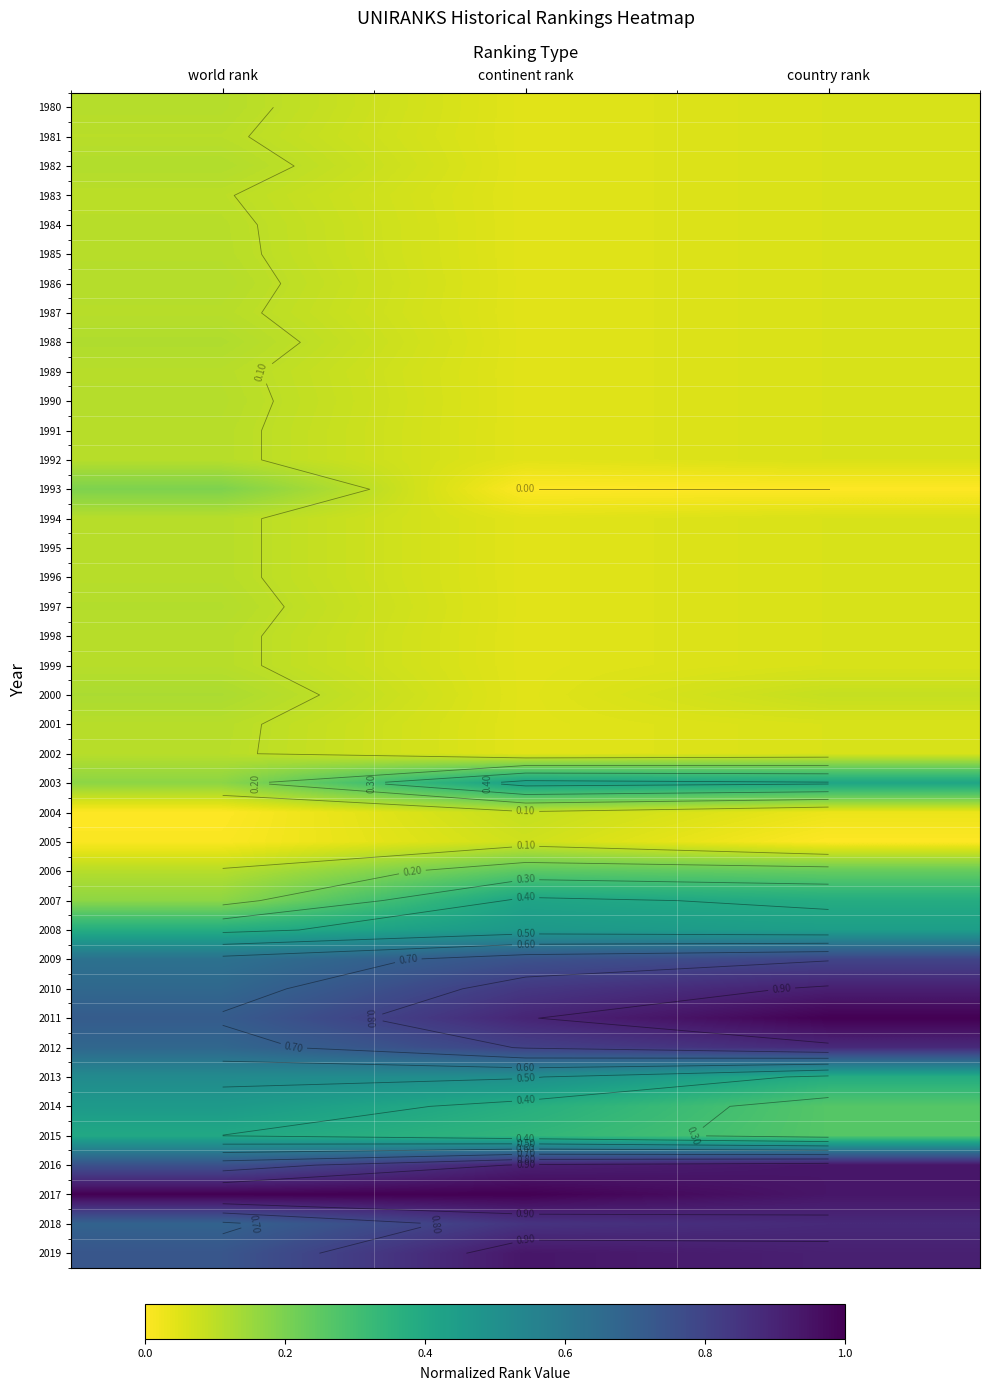

What is the difference between the 1990 values at world rank and country rank?

0.1